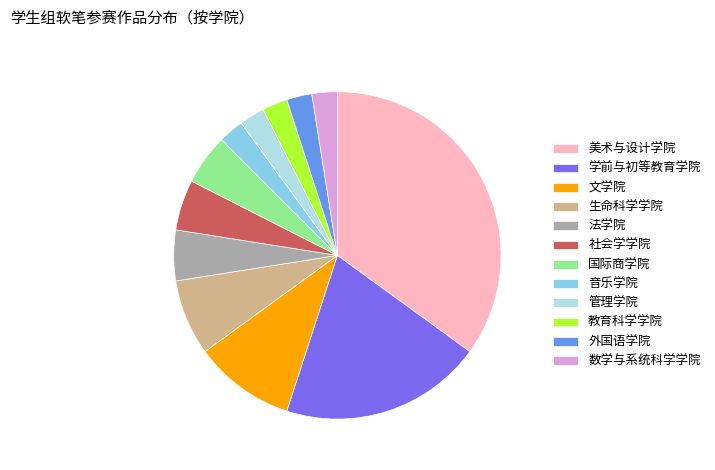

What is the largest slice in the pie chart?

美术与设计学院